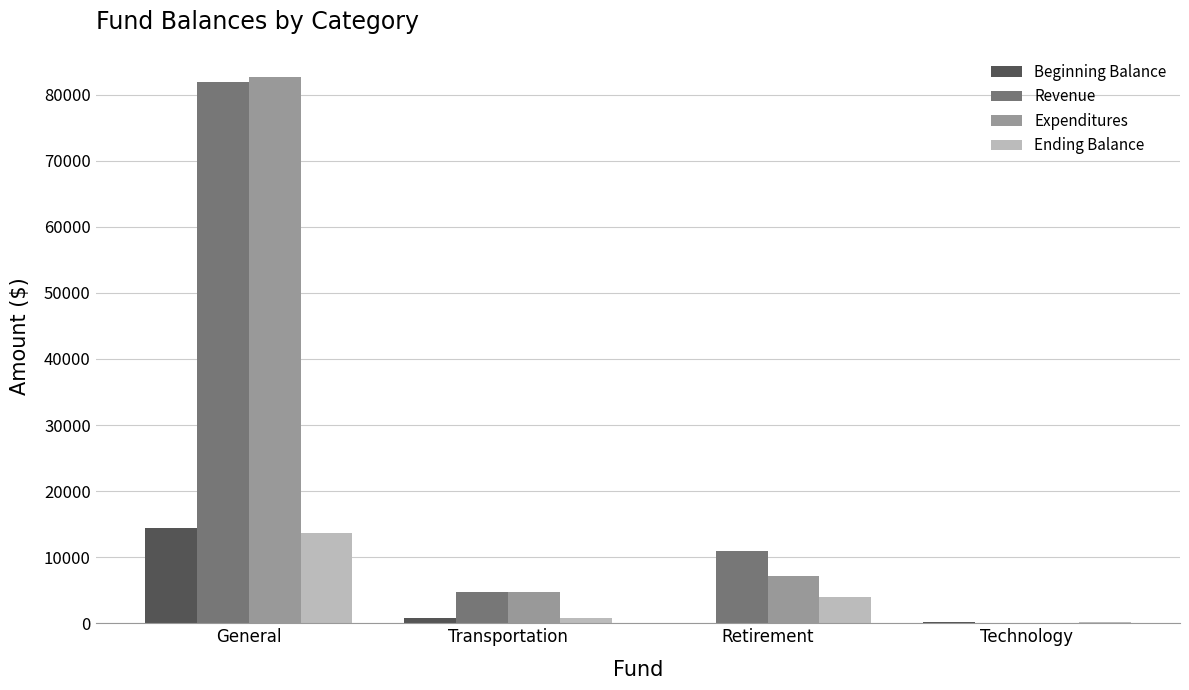

The Ending Balance series shows 1344.0 at Retirement. True or false?

False